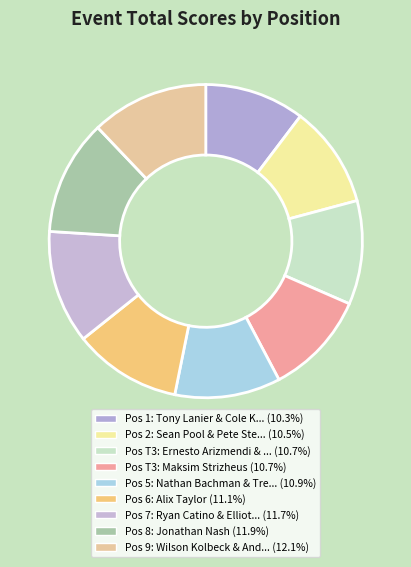

To the nearest percent, what is the average slice percentage?

11%